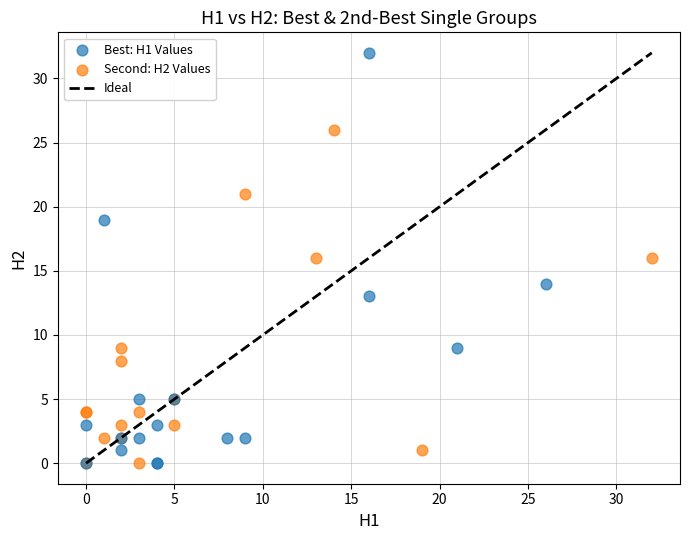

Which series contains the highest Y value?

Best: H1 Values